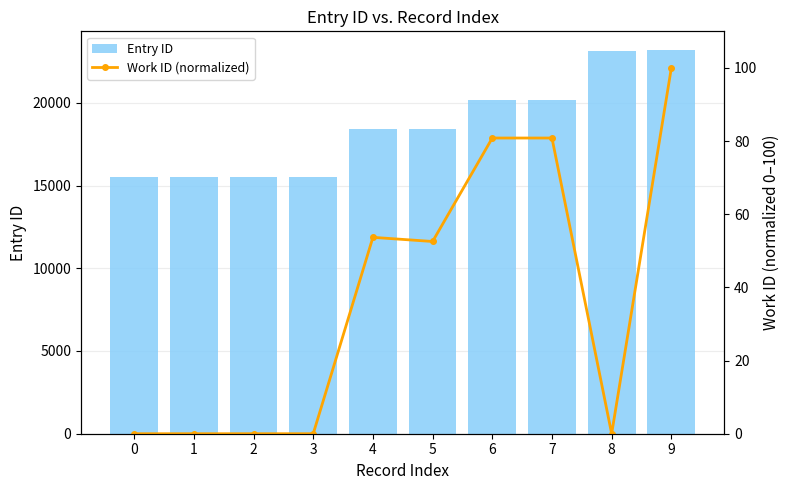

The Work ID (normalized) series shows 52.6 at 5. True or false?

True